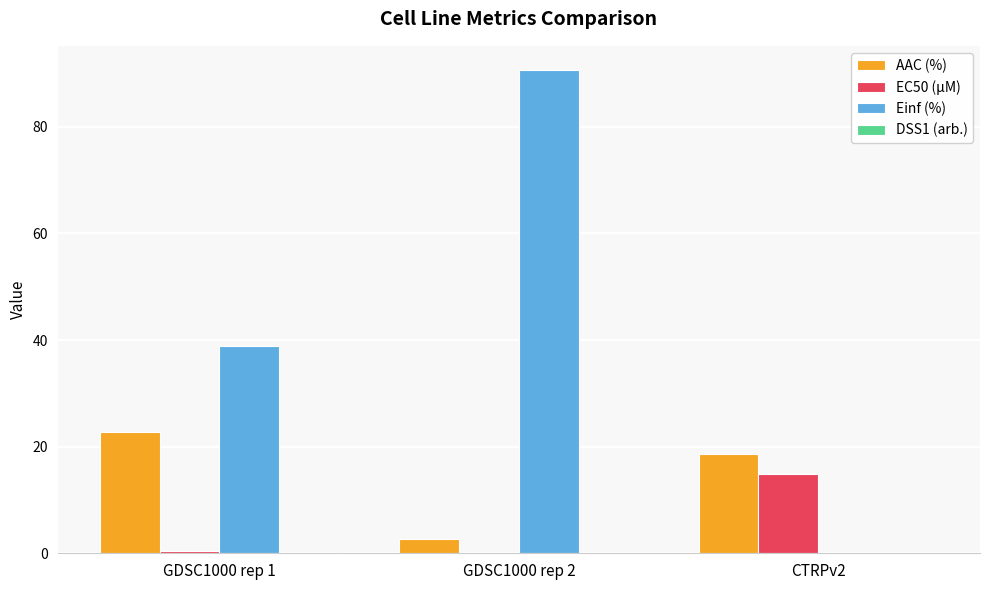

Is it true that EC50 (µM) equals 14.8 at CTRPv2?

True